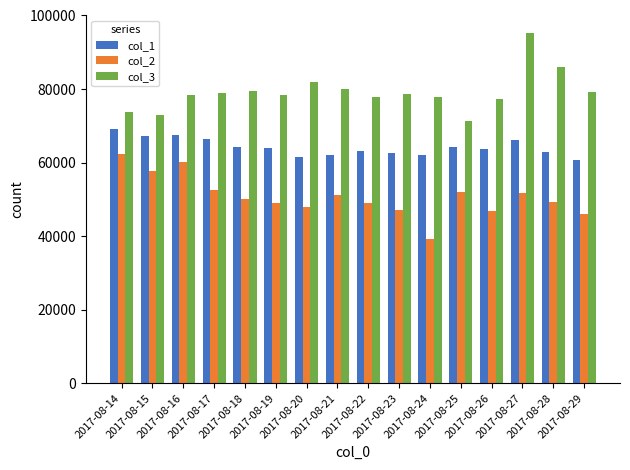

What is the average value of the col_3 series?

79224